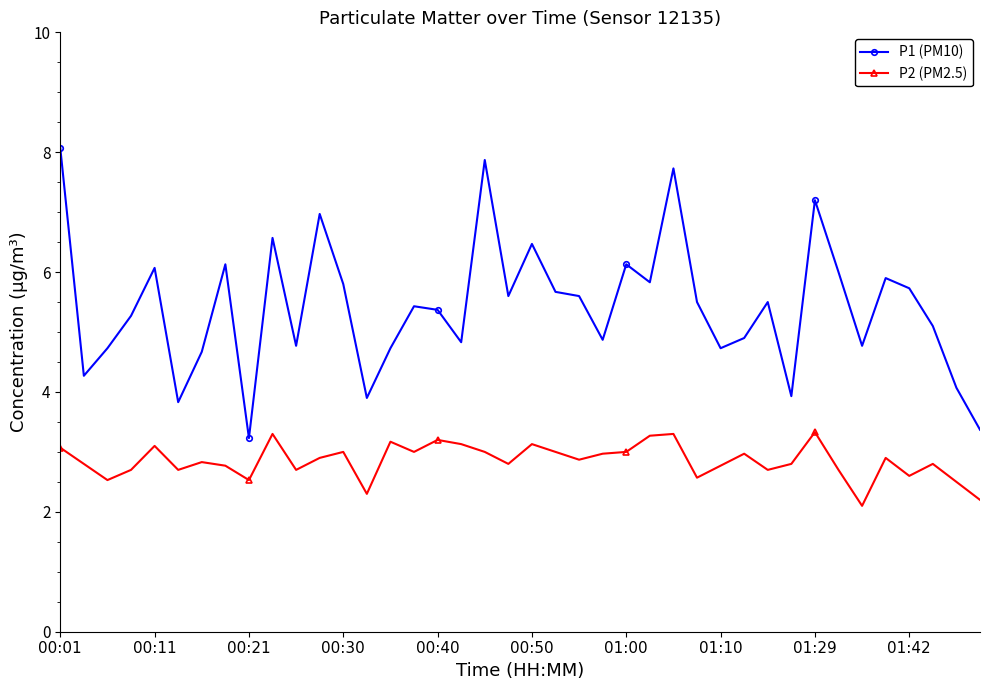

What is the average value of the P1 (PM10) series?

5.4